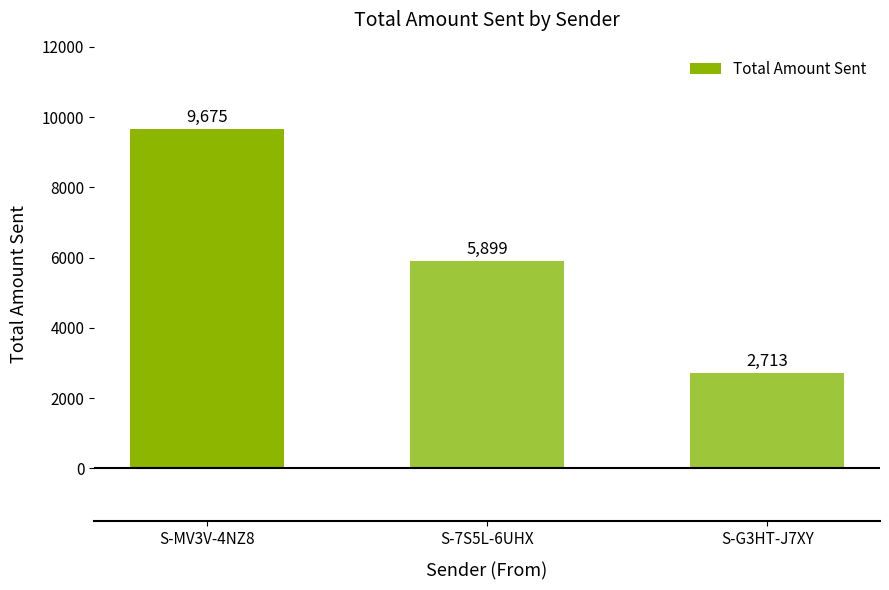

Count the number of categories in the chart.

3